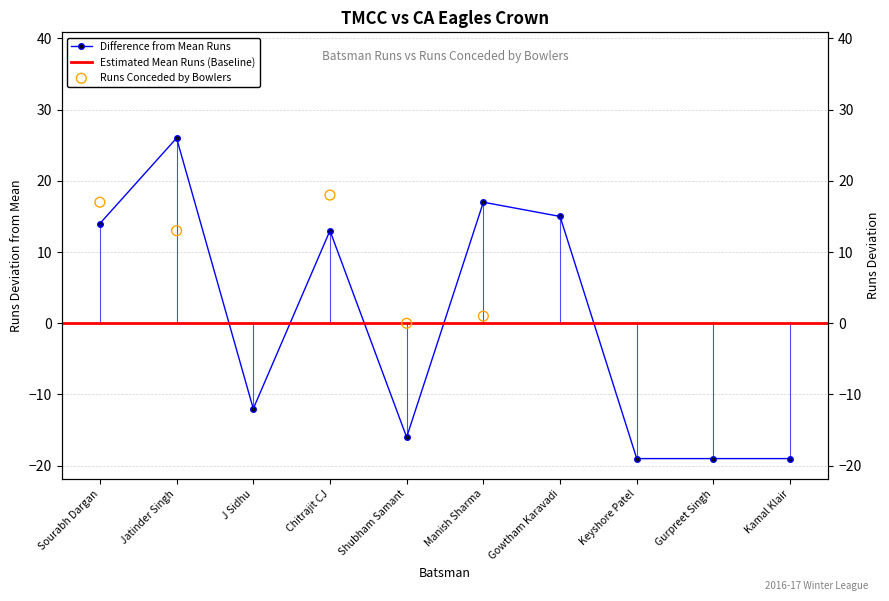

Which has a higher value, Shubham Samant or J Sidhu?

J Sidhu